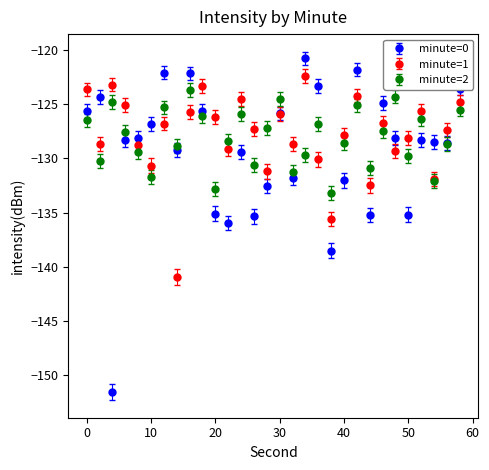

Which series has the largest range (max minus min)?

minute=0